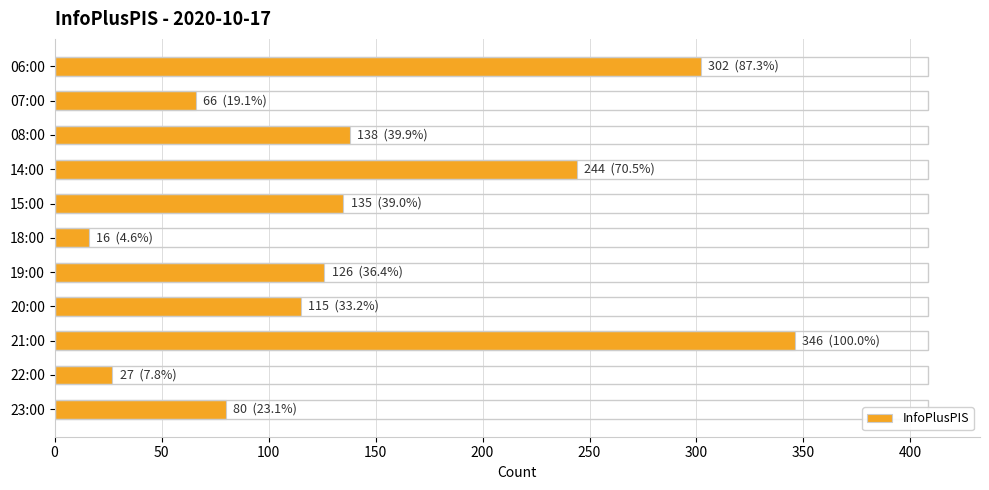

What is the approximate value at 07:00, to the nearest 5?

65